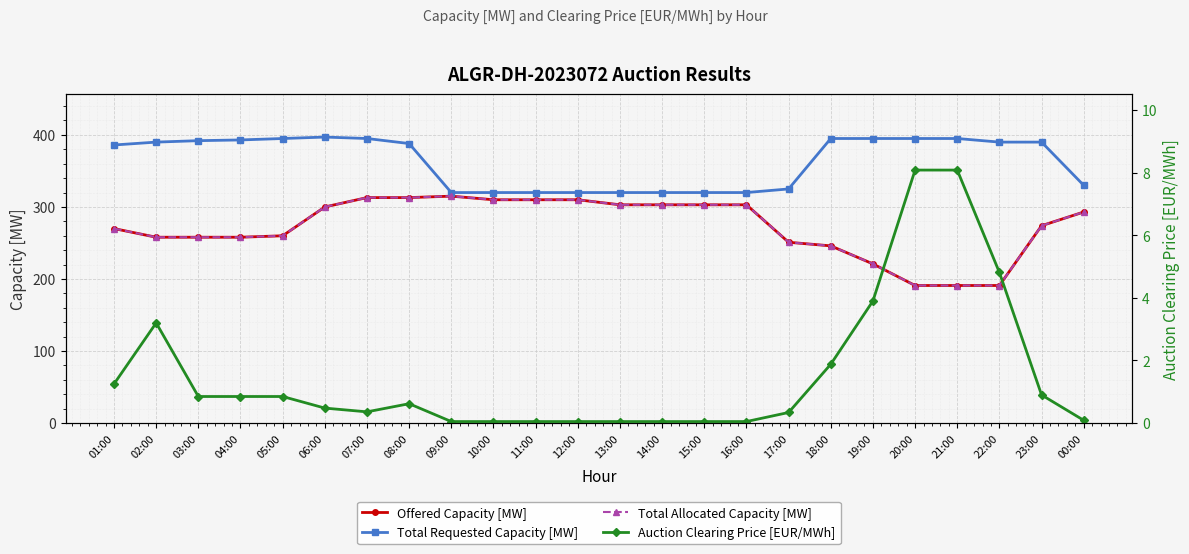

Which has a higher value, 10:00 or 14:00?

10:00